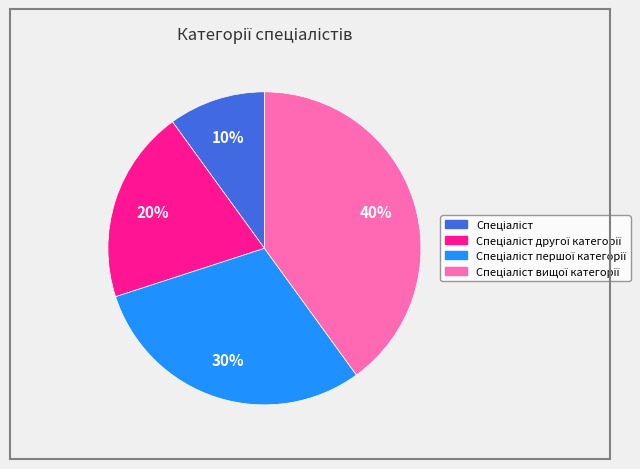

Is there a majority slice in this chart?

No